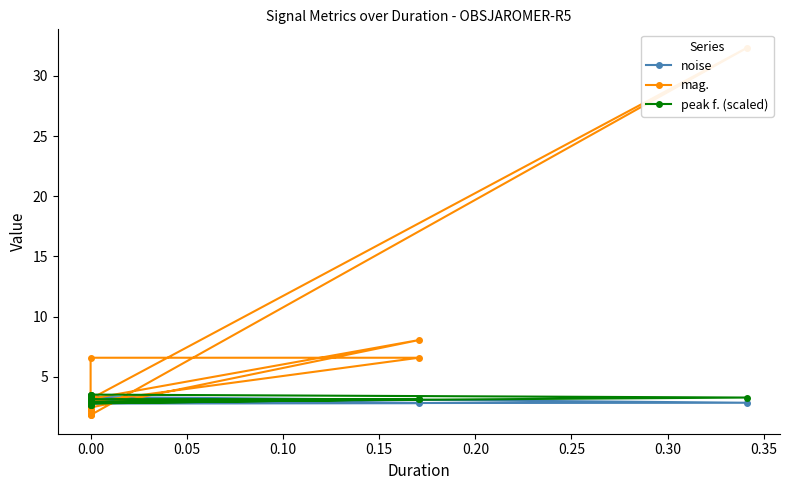

What is the difference between the maximum and second lowest values in the peak f. (scaled) series?

0.9